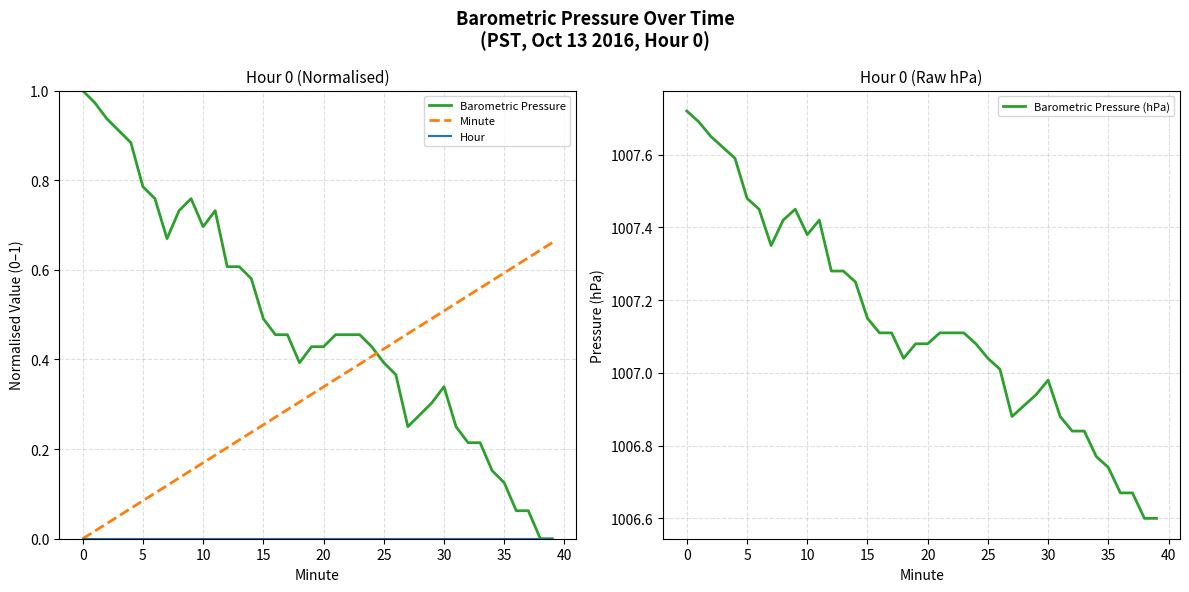

What is the average value of the Barometric Pressure (hPa) series?

1007.1